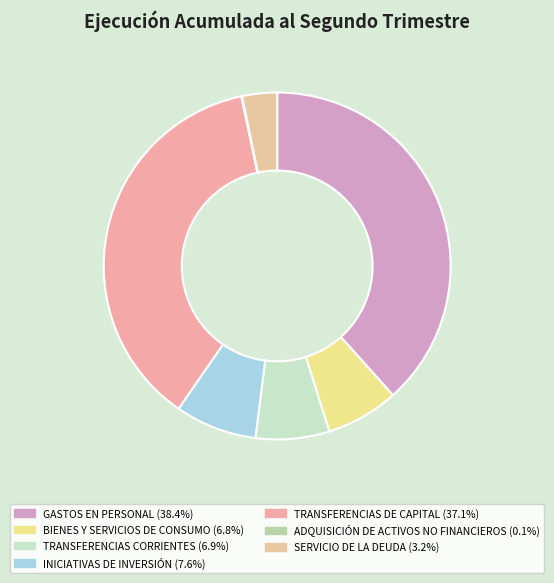

To the nearest percent, what percentage of the pie is BIENES Y SERVICIOS DE CONSUMO?

7%